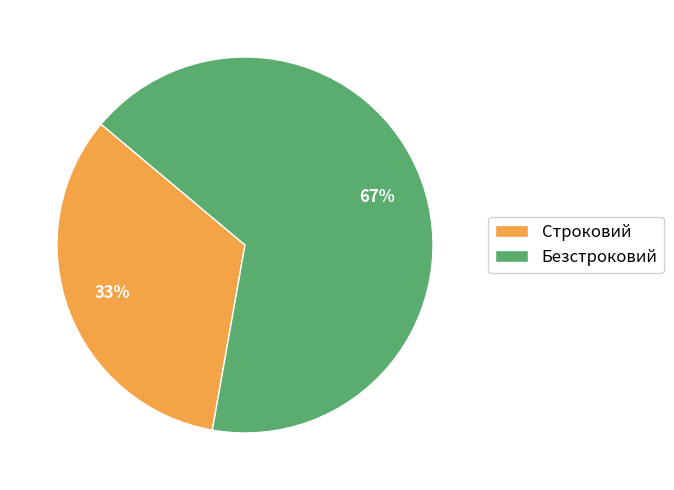

Rank the categories by value from lowest to highest.

Строковий, Безстроковий